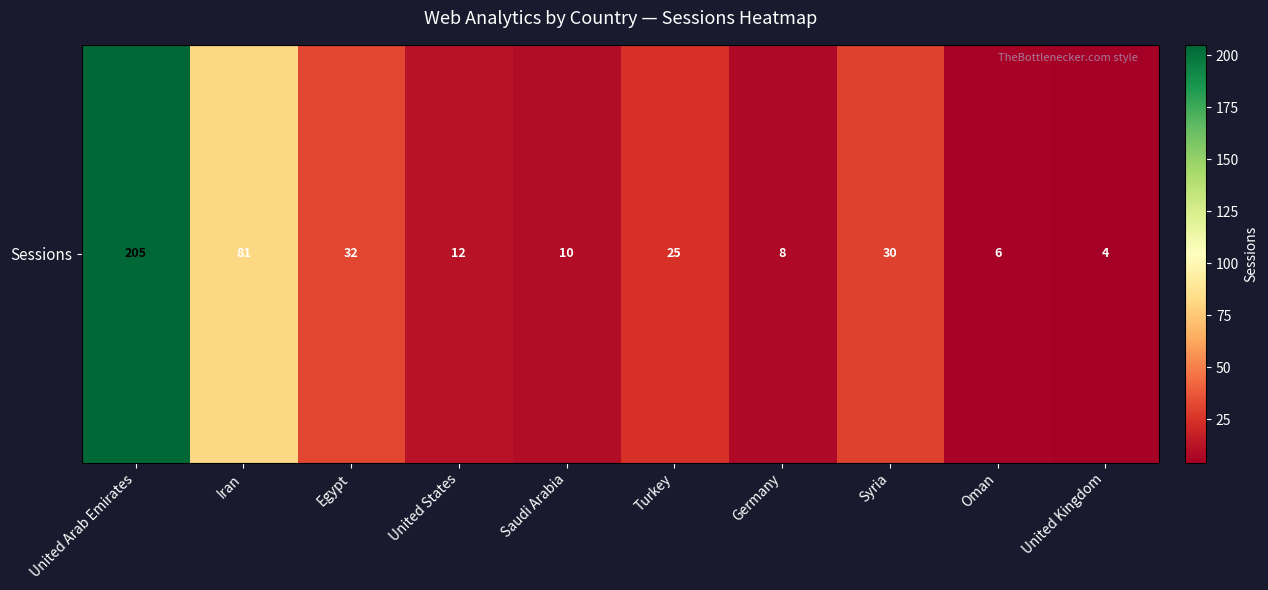

True or false: the data shows 4 at United Kingdom.

True